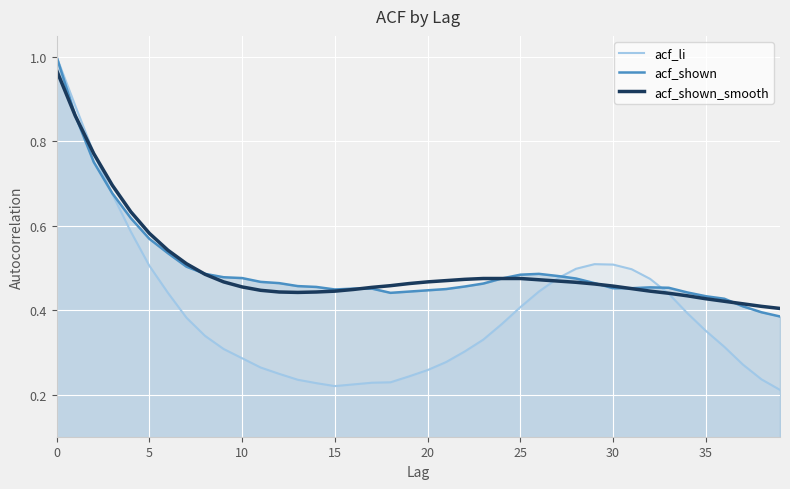

The value of acf_shown_smooth at 0 is 0.7. True or false?

False